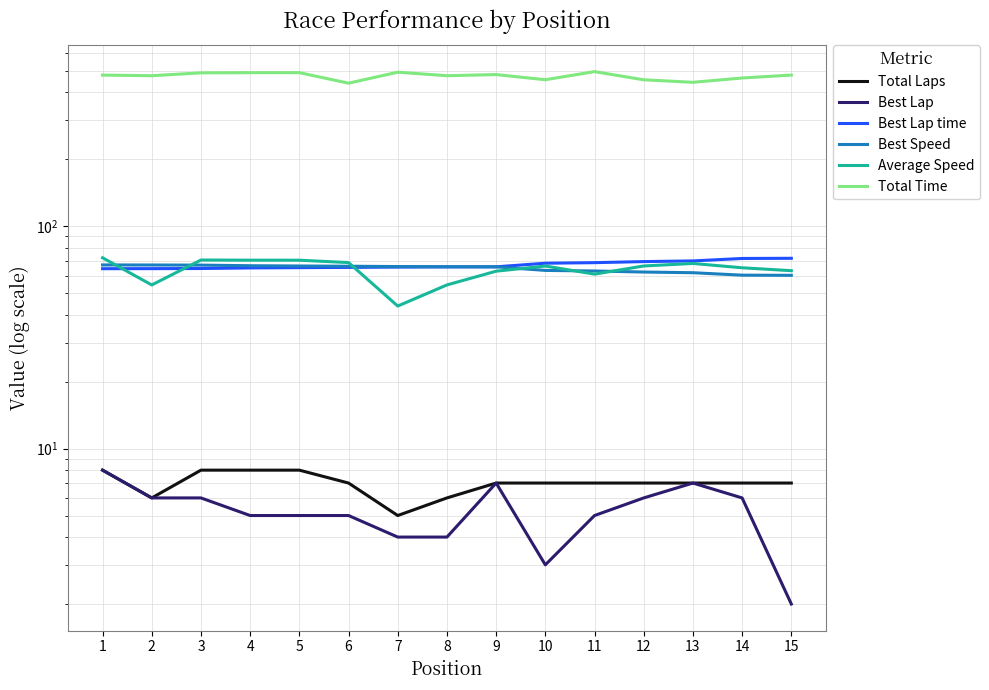

What are all the series names shown in the legend?

Total Laps, Best Lap, Best Lap time, Best Speed, Average Speed, Total Time